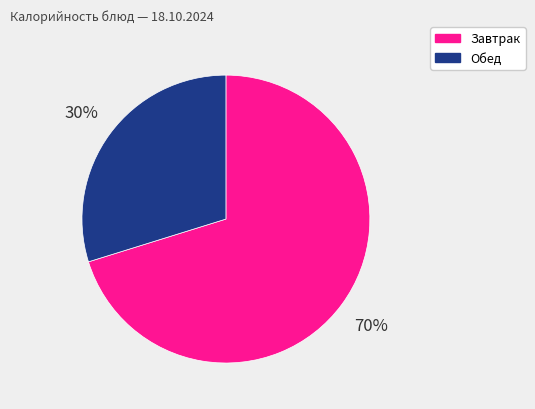

To the nearest percent, what is the average slice percentage?

50%